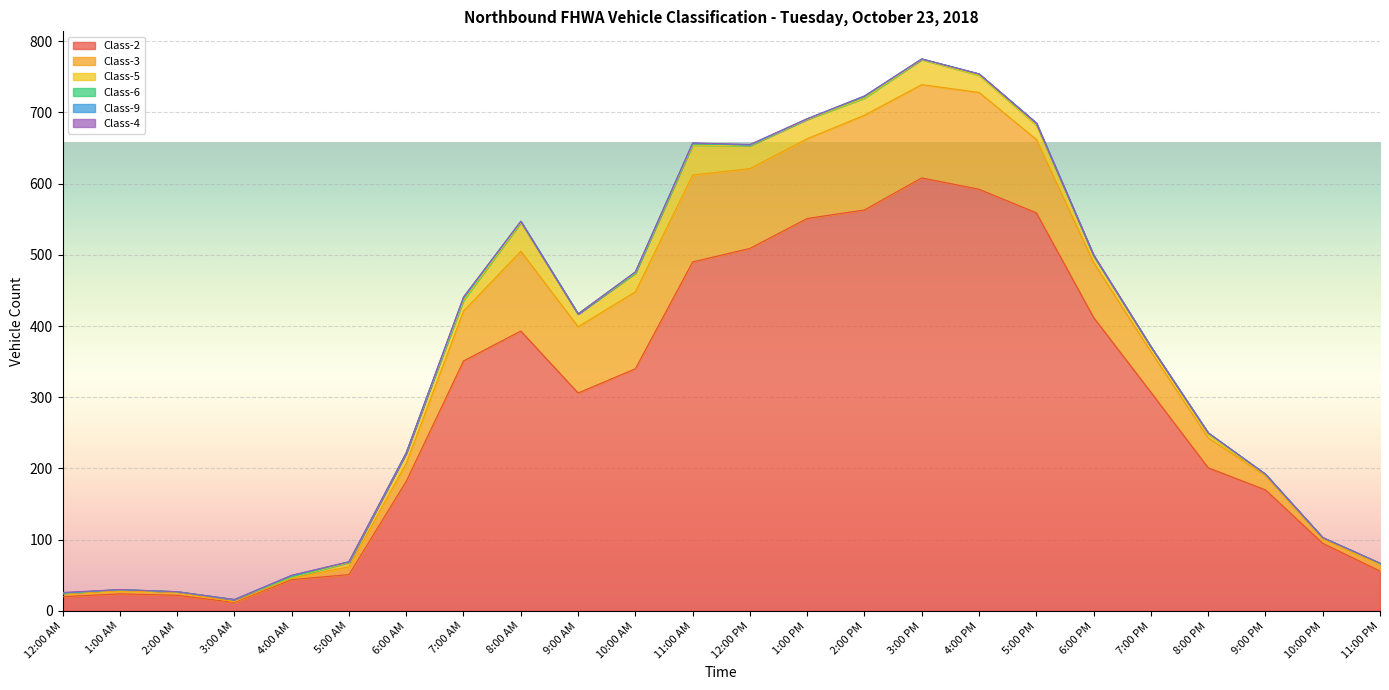

At how many categories does at least one series exceed 398?

8